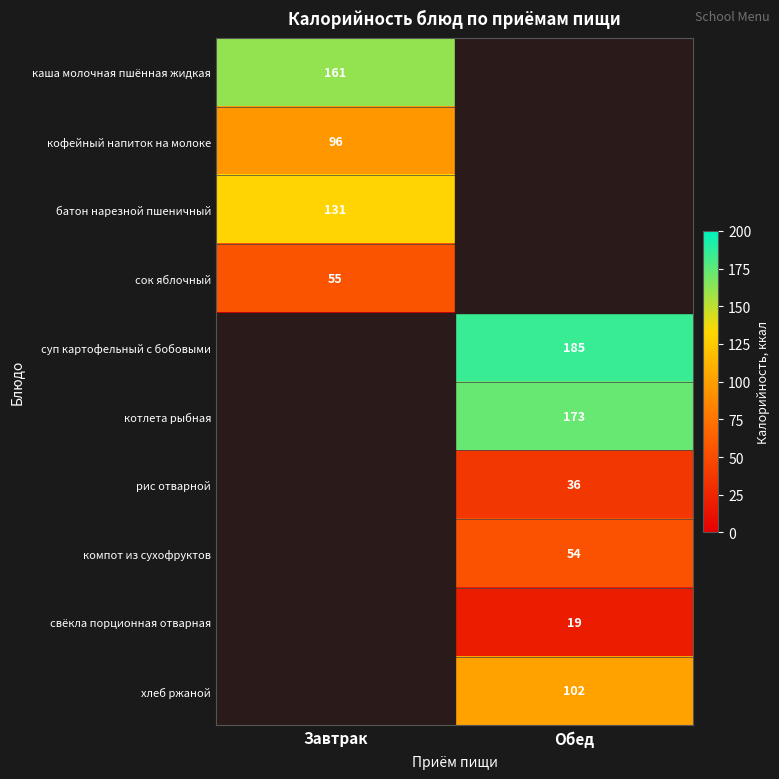

The каша молочная пшённая жидкая series shows 161 at Завтрак. True or false?

True